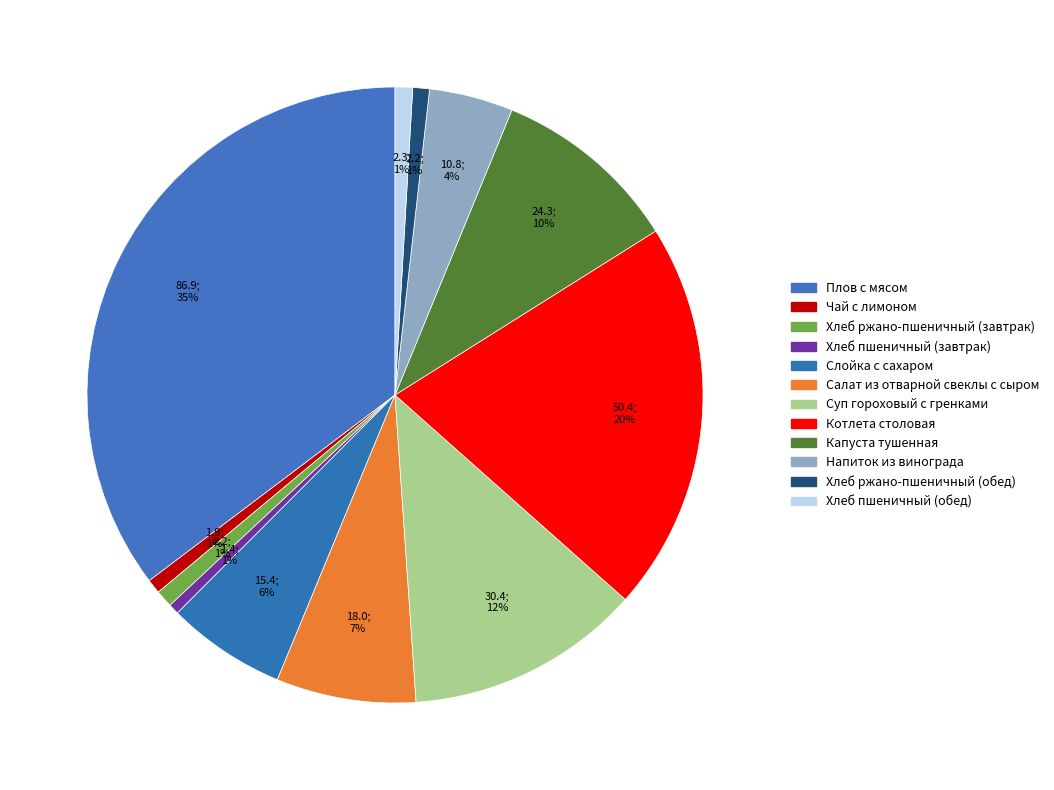

The Хлеб ржано-пшеничный (обед) slice represents 11% of the pie. True or false?

False